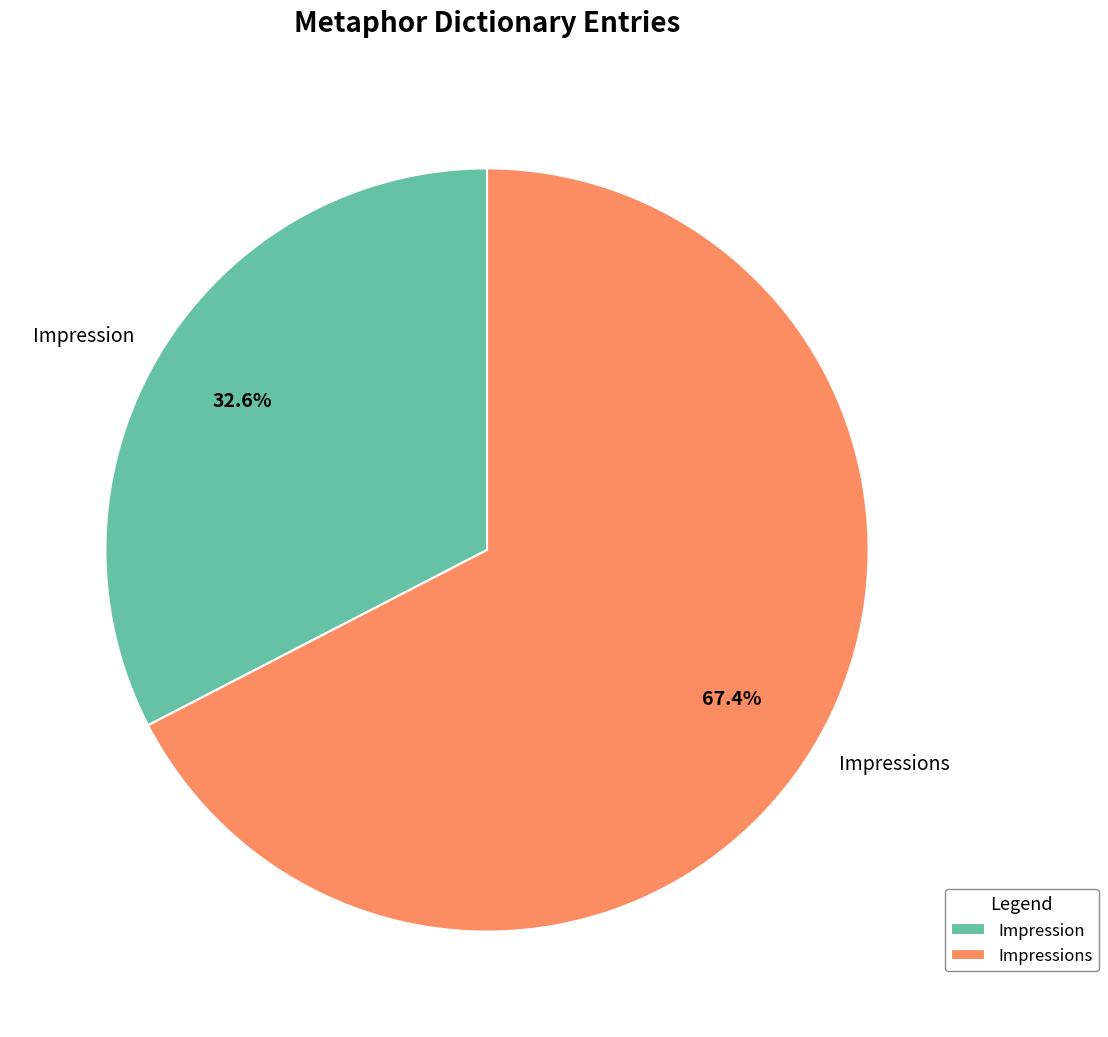

What is the largest slice in the pie chart?

Impressions